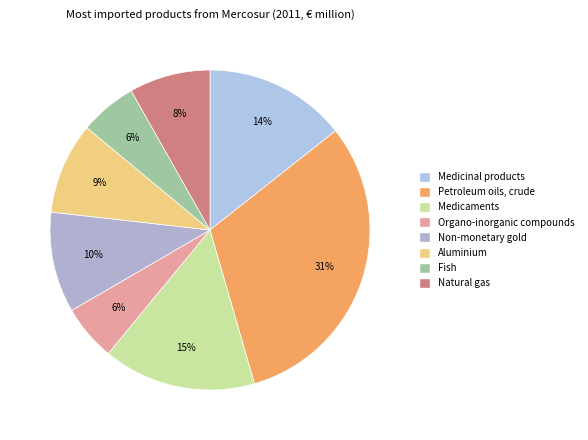

Rank the categories by value from lowest to highest.

Organo-inorganic compounds, Fish, Natural gas, Aluminium, Non-monetary gold, Medicinal products, Medicaments, Petroleum oils, crude